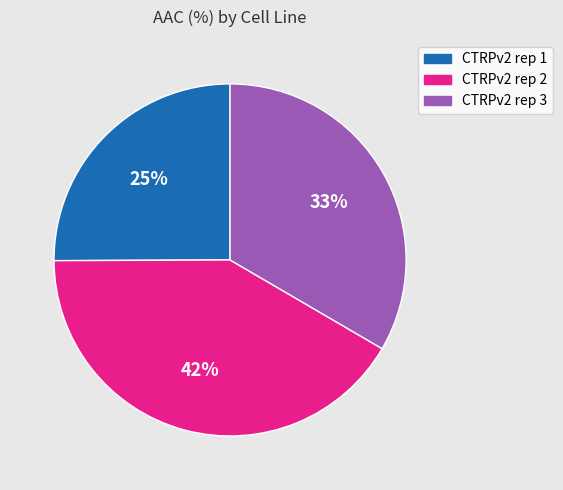

Is it true that CTRPv2 rep 3 is 33% of the pie?

True